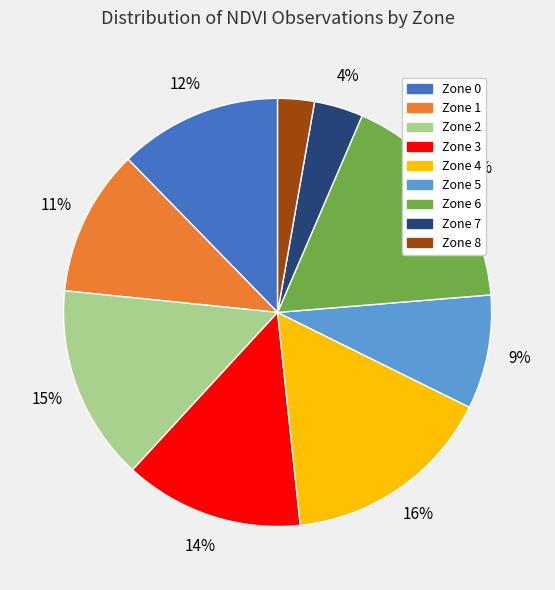

Which slice is the largest?

Zone 6